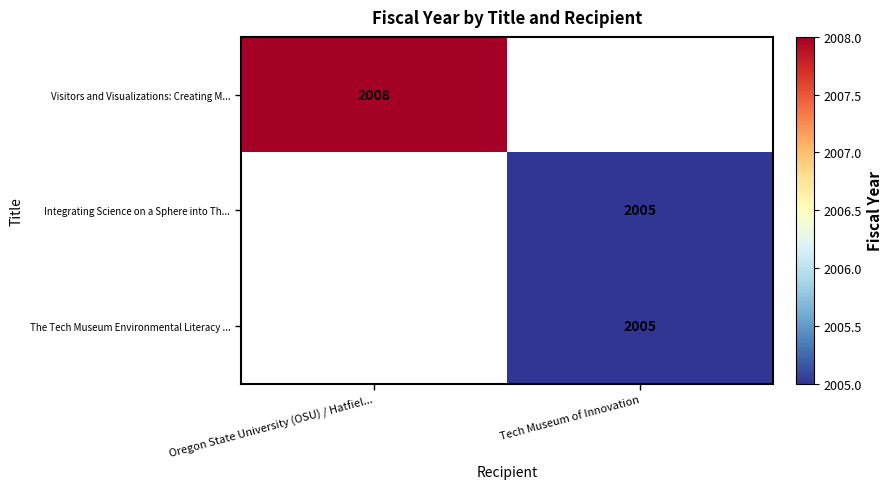

What is the greatest value displayed?

2008.0